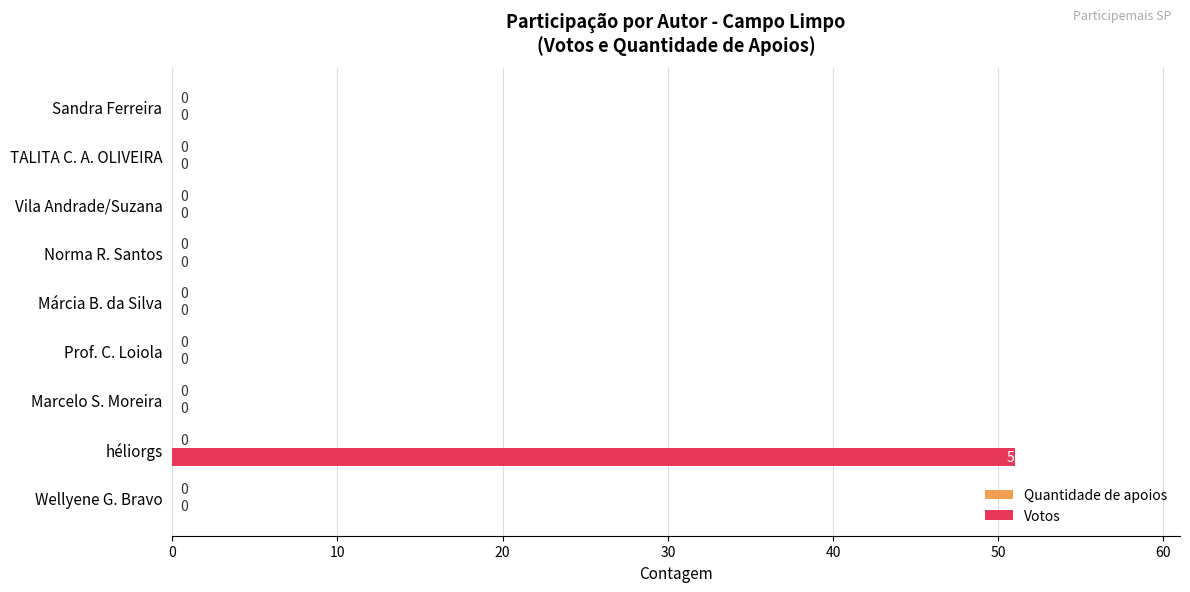

What is the sum of all values?

51